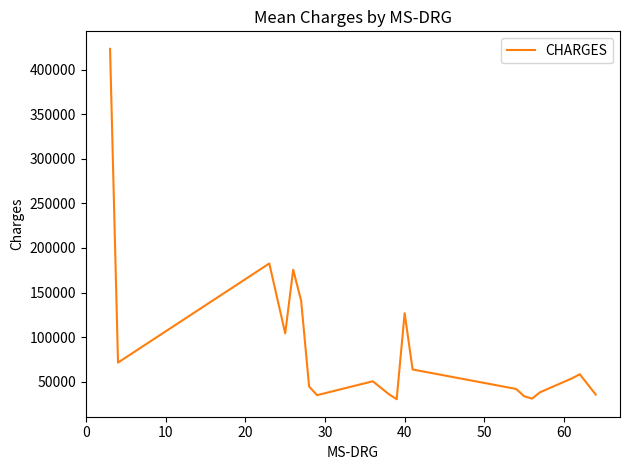

What is the minimum value shown in the chart?

30409.5